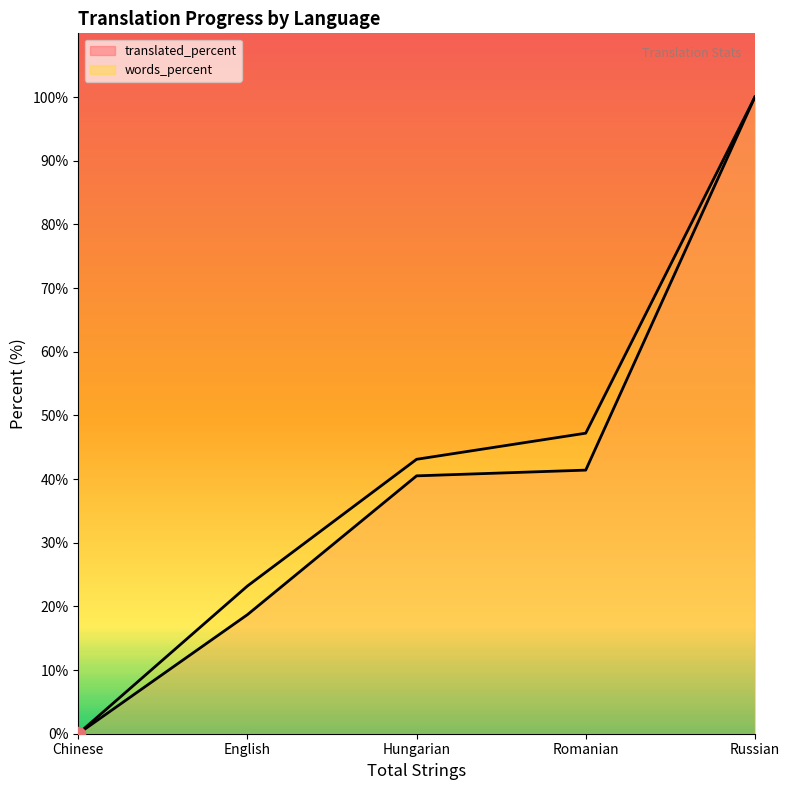

What is the label of the 4th point from the right?

English